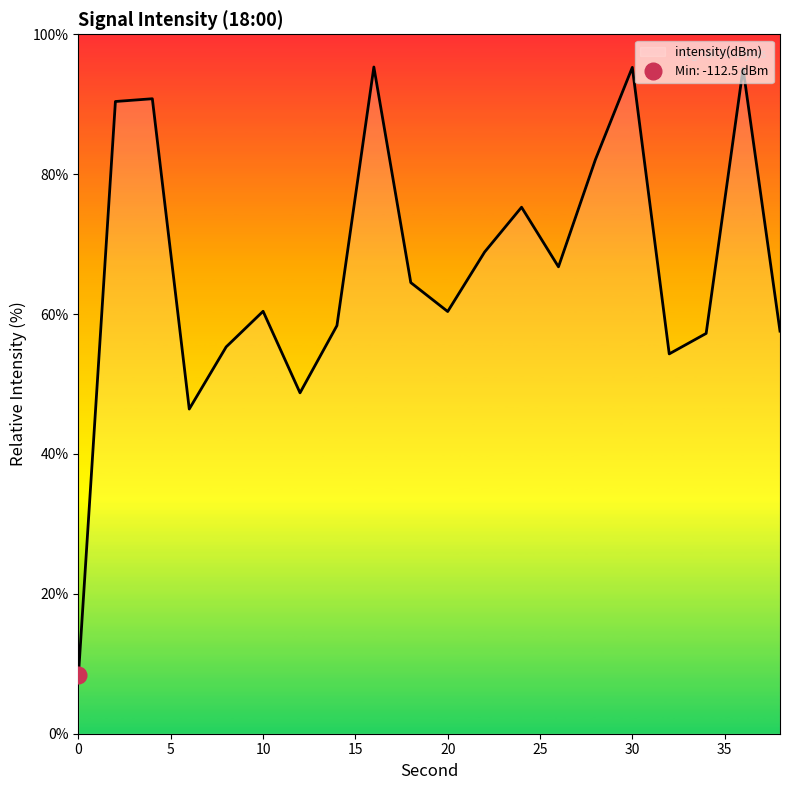

Approximately how many times larger is the value at 2 compared to 10?

1.5